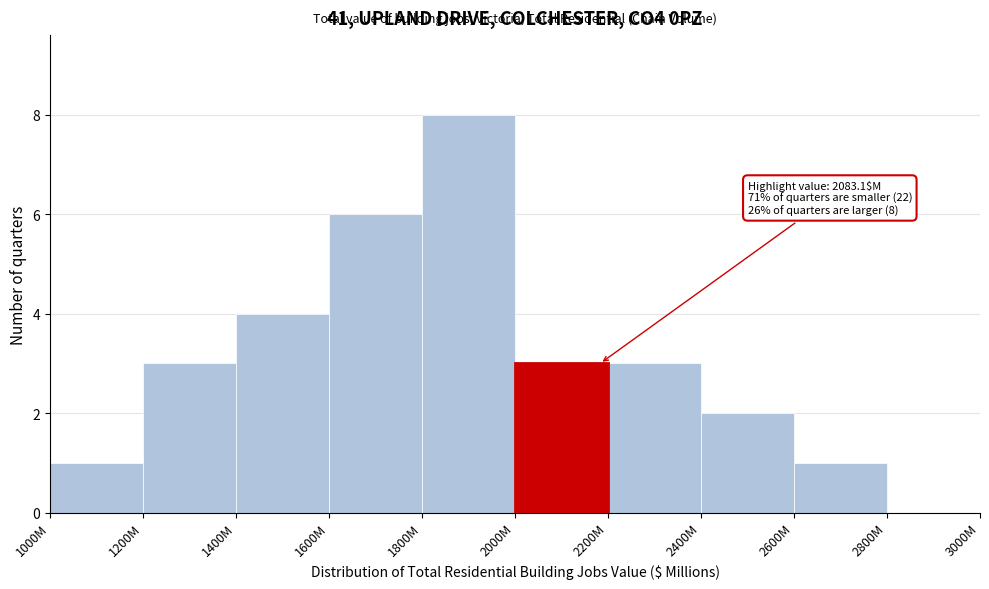

Reading left to right, what are all the values shown in this chart?

1000M=1	1200M=3	1400M=4	1600M=6	1800M=8	2000M=3	2200M=3	2400M=2	2600M=1	2800M=0